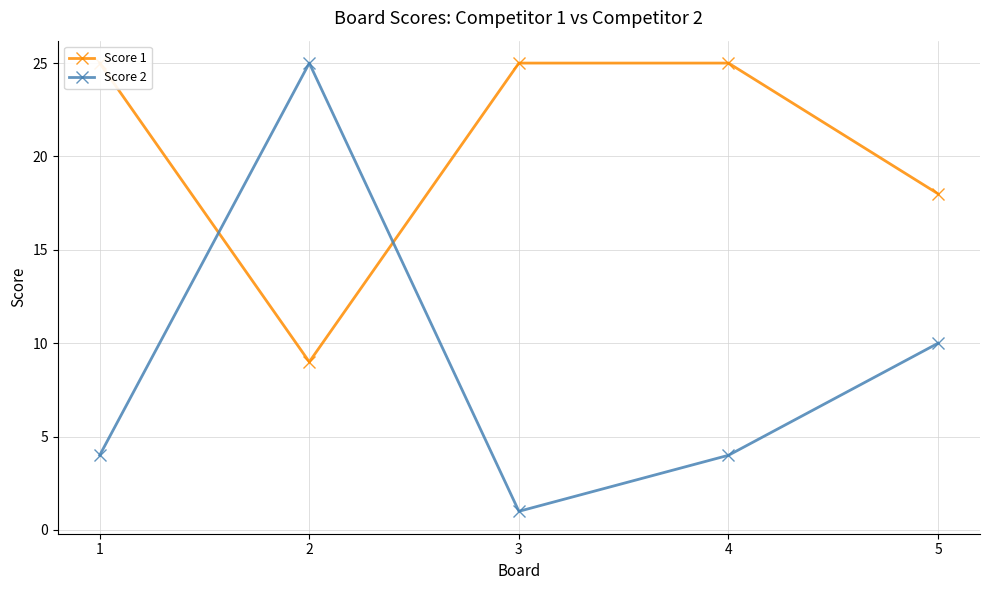

How many categories are shown in the chart?

5